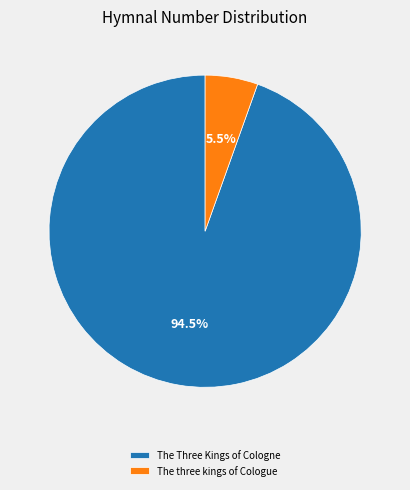

Is there any slice that represents more than half of the pie?

Yes